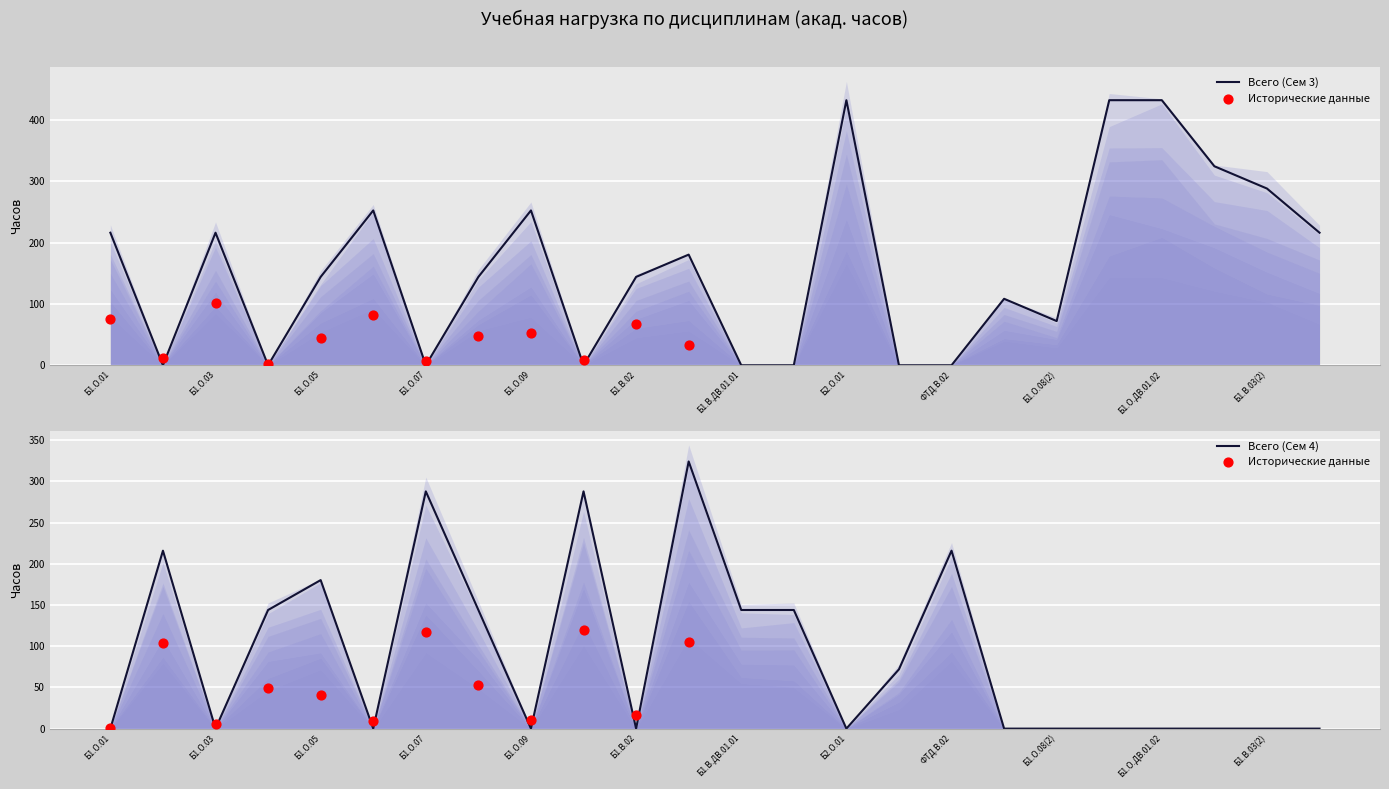

Which series reaches the maximum Y coordinate?

Всего (Сем 3)